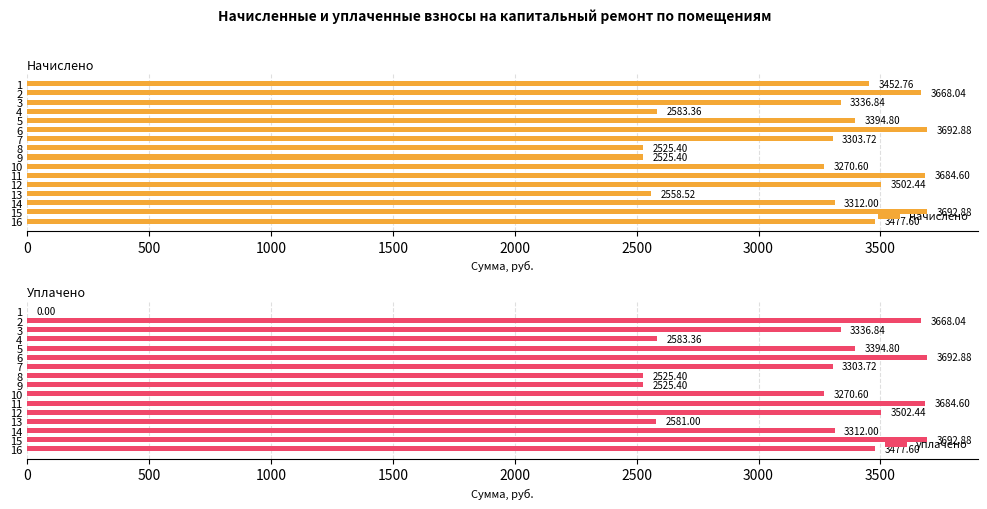

What is the difference between the maximum and second lowest values in the начислено series?

1167.5